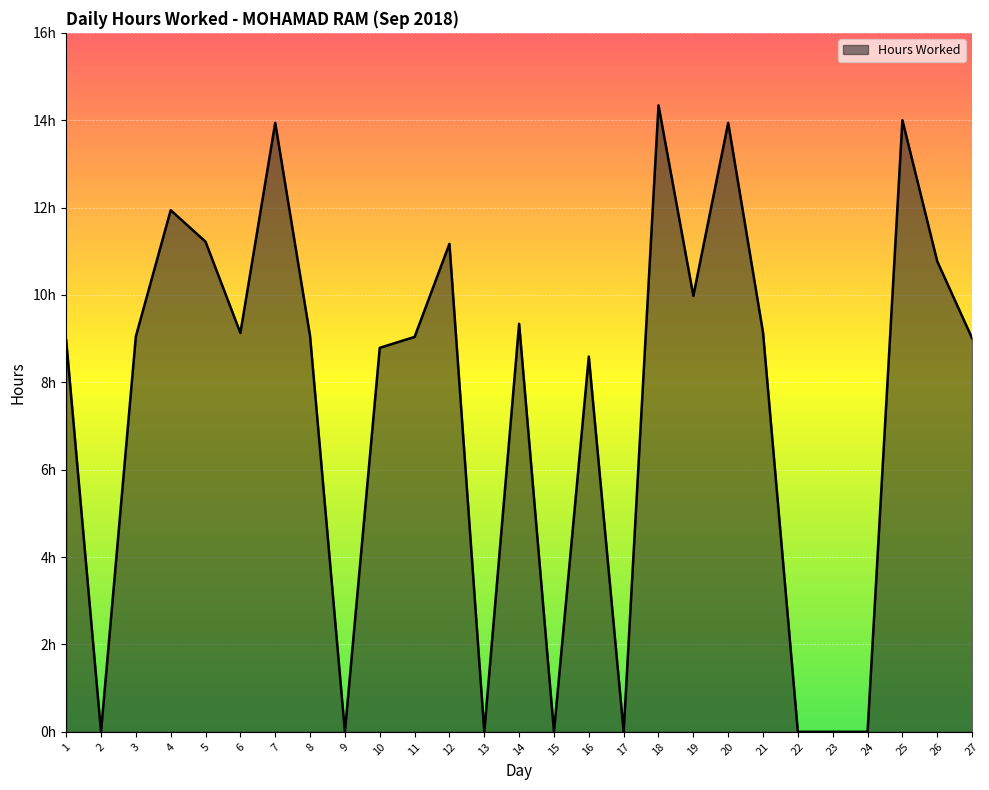

What is the difference between the values at 9 and 4?

11.9